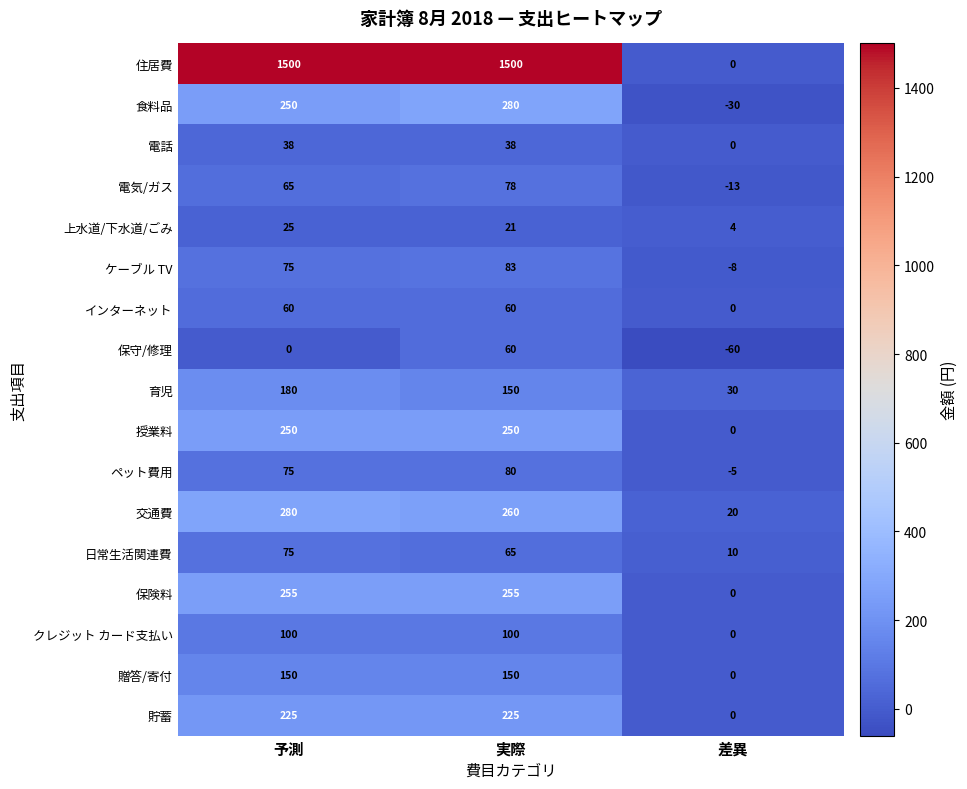

Rank the categories by 日常生活関連費 value from lowest to highest.

差異, 実際, 予測